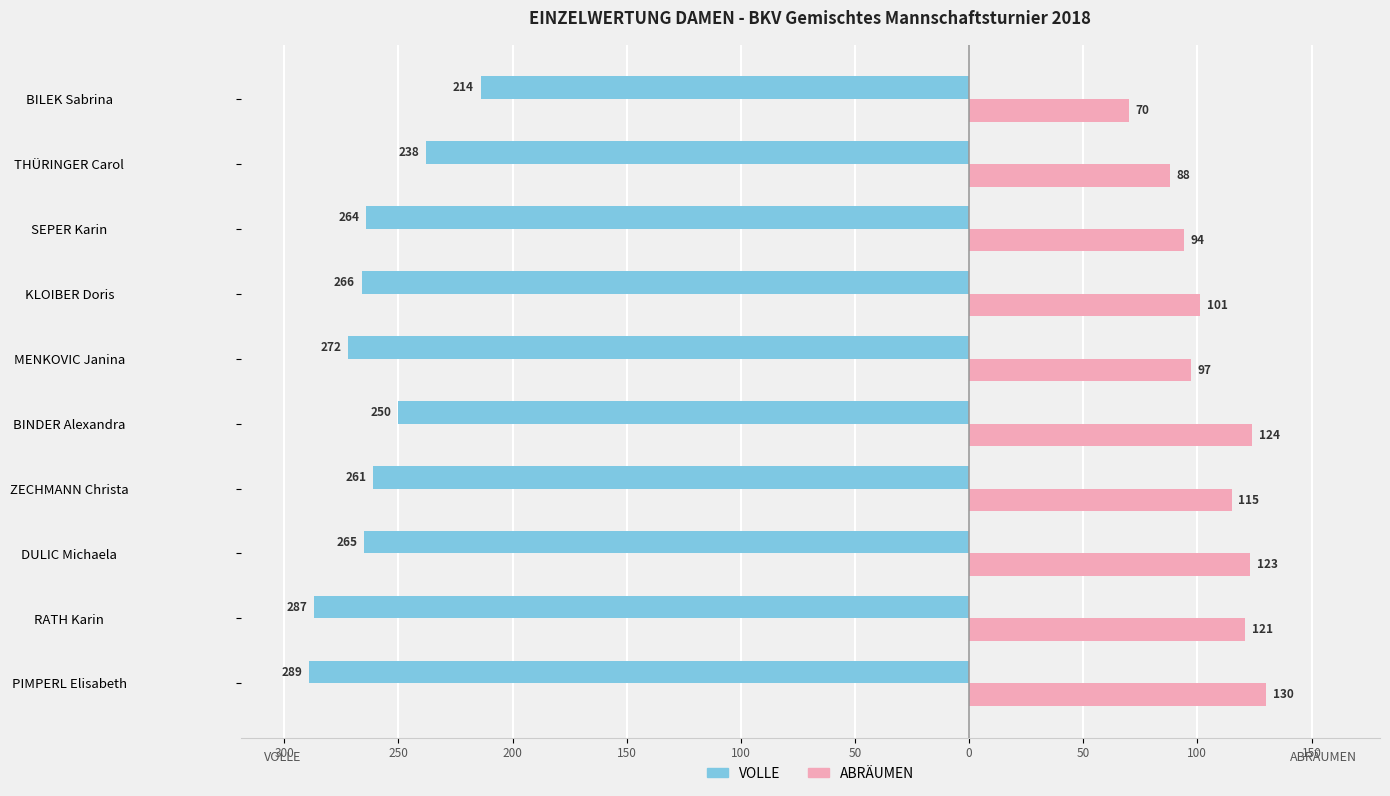

What are all the series names shown in the legend?

VOLLE, ABRÄUMEN